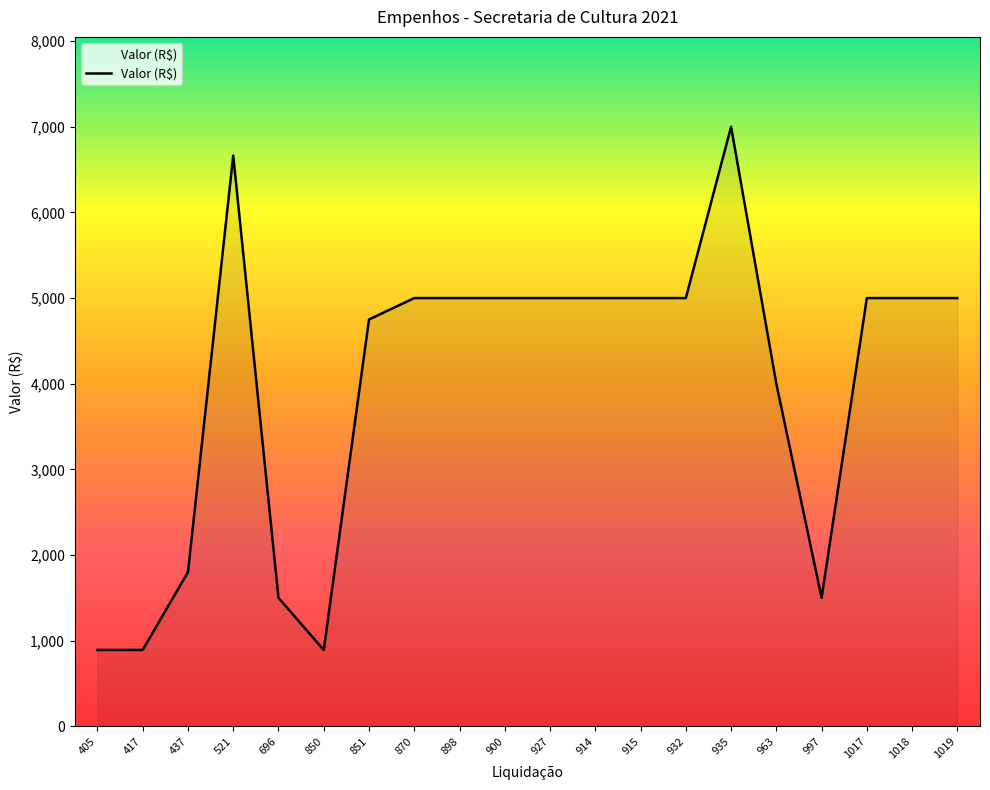

What is the sum of all values?

79887.3